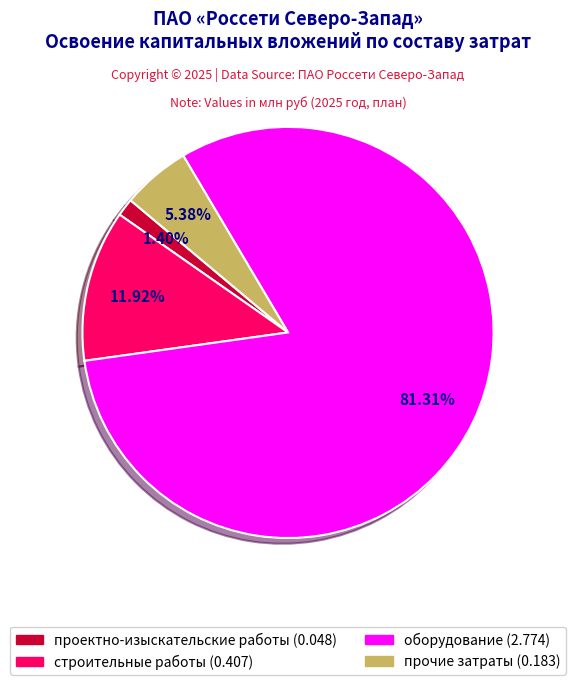

What is the smallest slice in the pie chart?

проектно-изыскательские работы